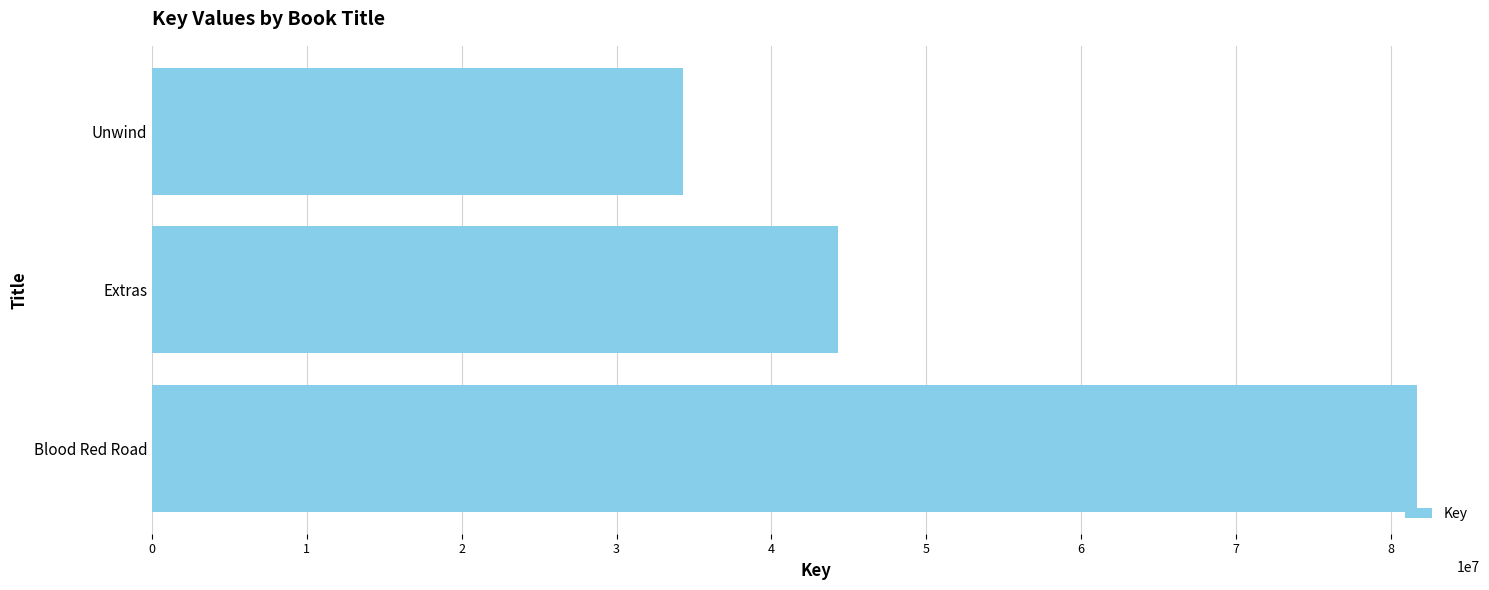

Where is the data nearest to the value 57980727?

Extras